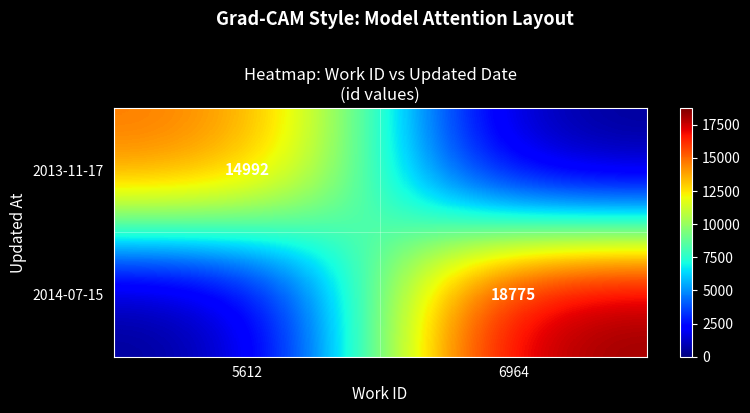

Is it true that 2014-07-15 equals 18775 at 6964?

True